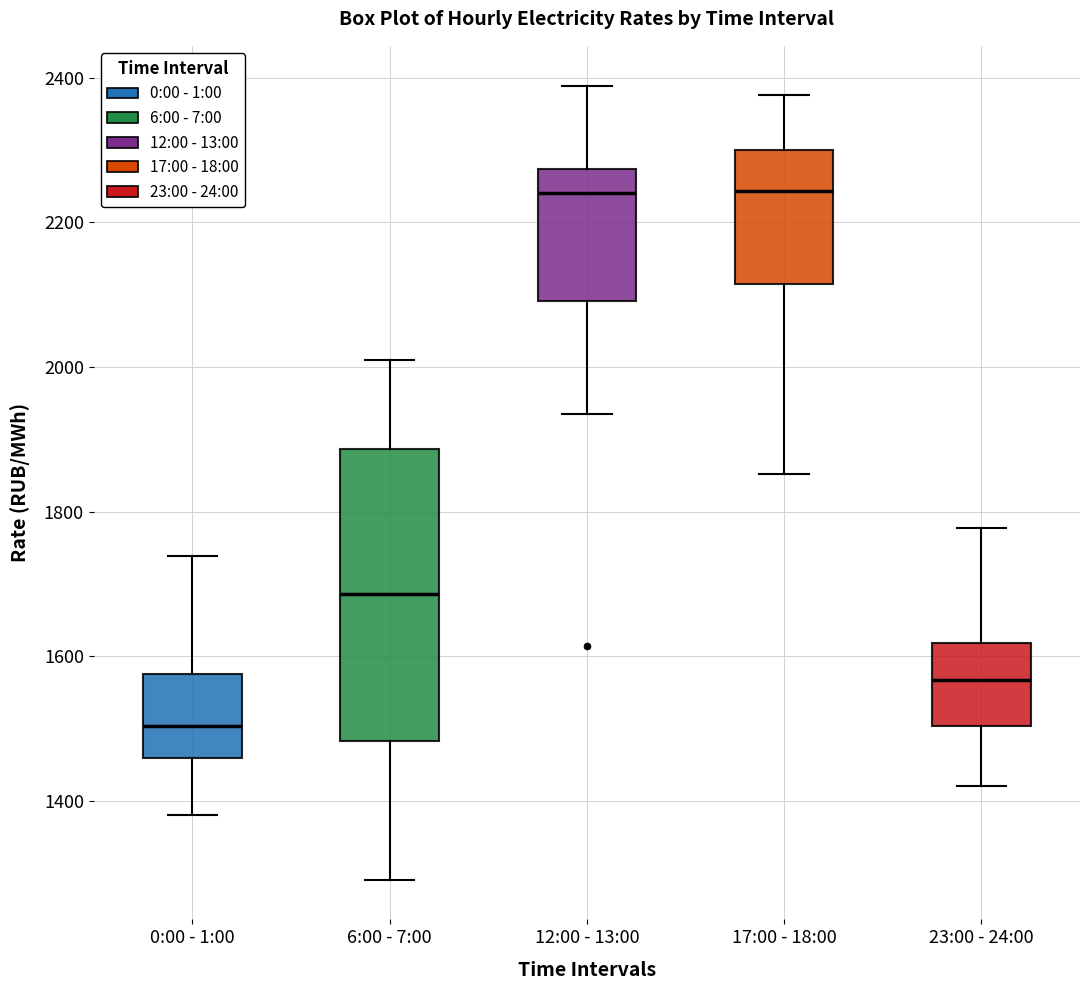

Comparing the boxes themselves (not the whiskers), which one is the tallest?

6:00 - 7:00